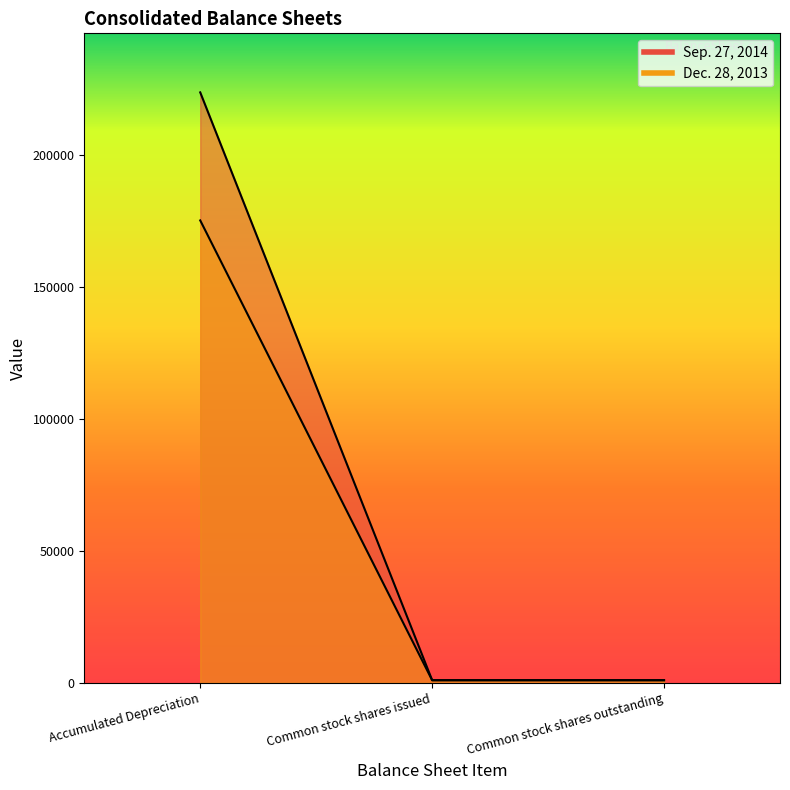

Between Accumulated Depreciation and Common stock shares outstanding, which is larger?

Accumulated Depreciation